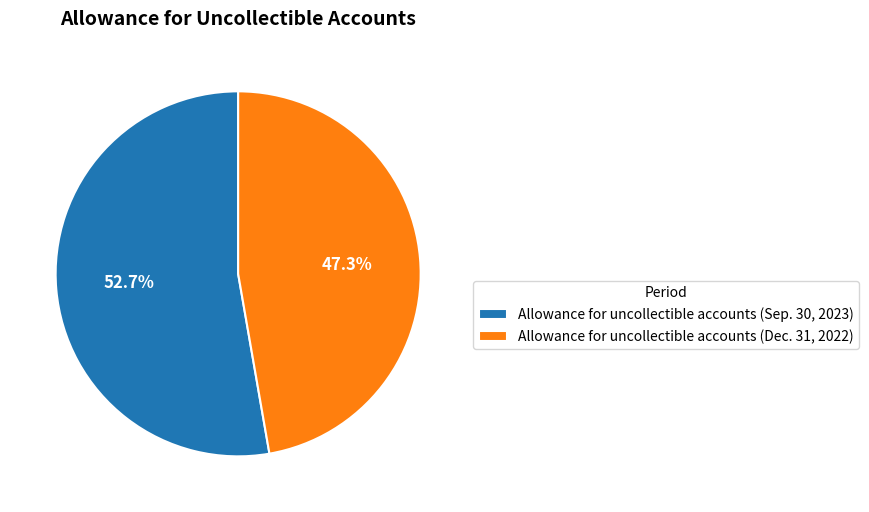

Rank the categories by value from highest to lowest.

Allowance for uncollectible accounts (Sep. 30, 2023), Allowance for uncollectible accounts (Dec. 31, 2022)